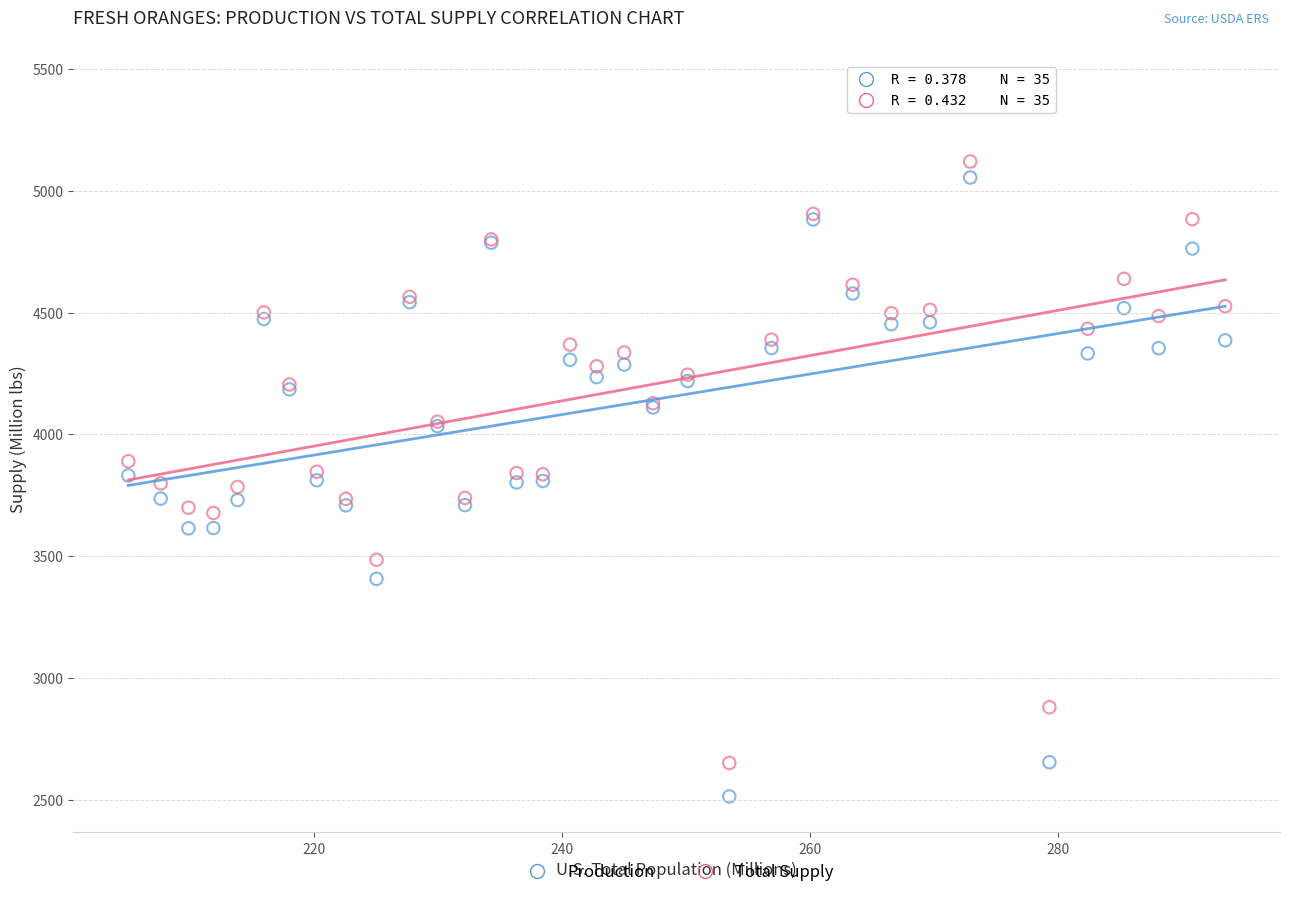

In the Production series, what Y value is closest to 3939?

4033.6